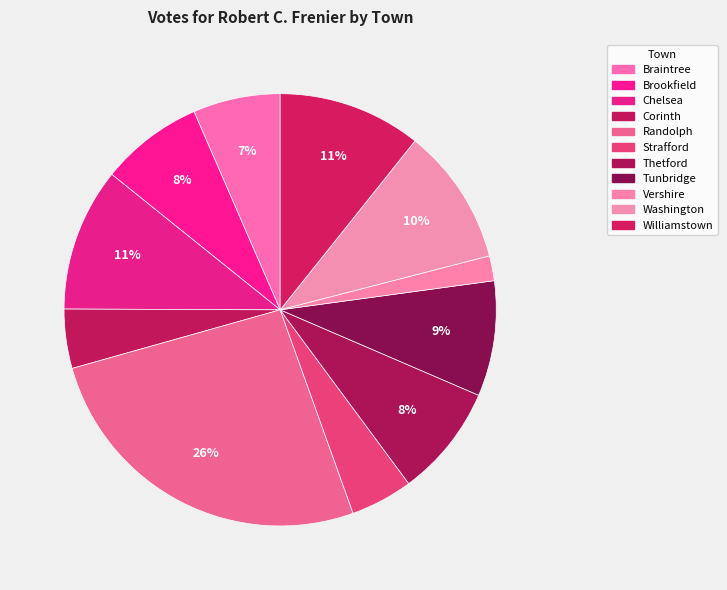

Rank the categories by value from highest to lowest.

Randolph, Chelsea, Williamstown, Washington, Tunbridge, Thetford, Brookfield, Braintree, Strafford, Corinth, Vershire